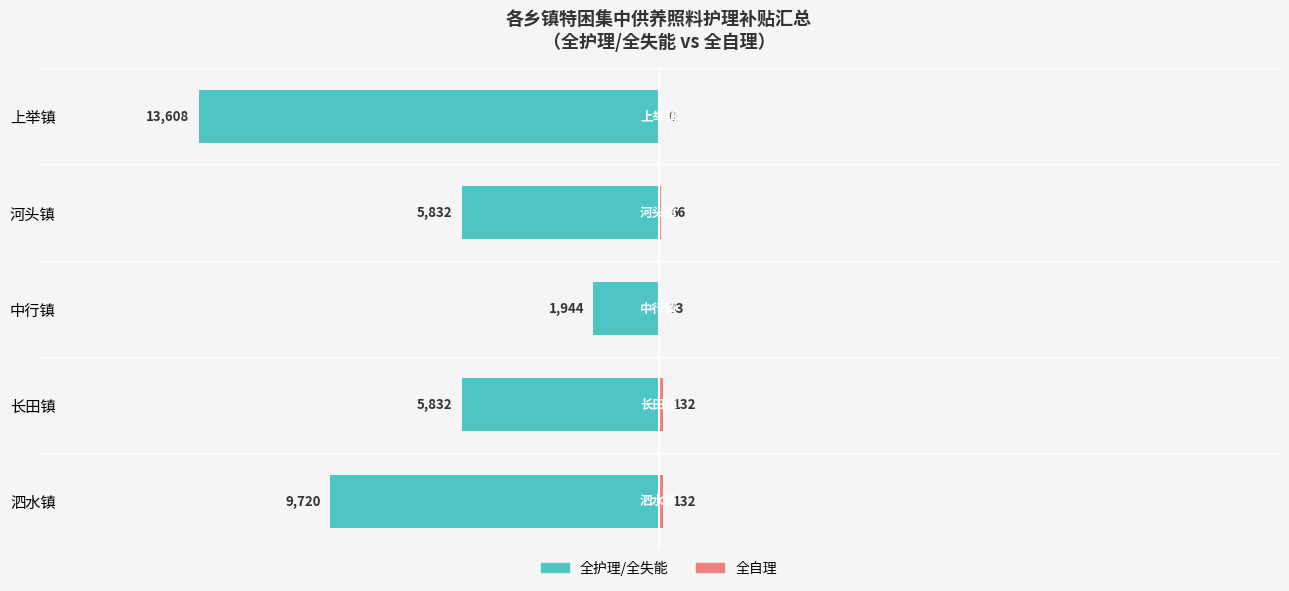

How many values in the 全自理 series exceed 66?

2